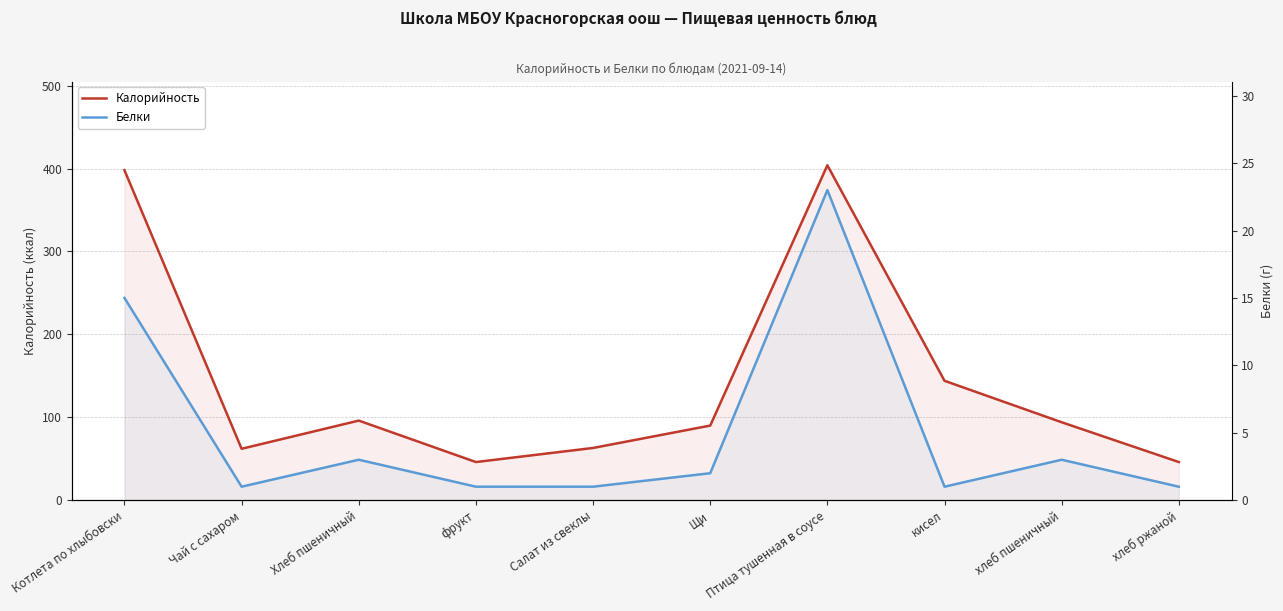

True or false: Калорийность and Белки cross at least once.

False